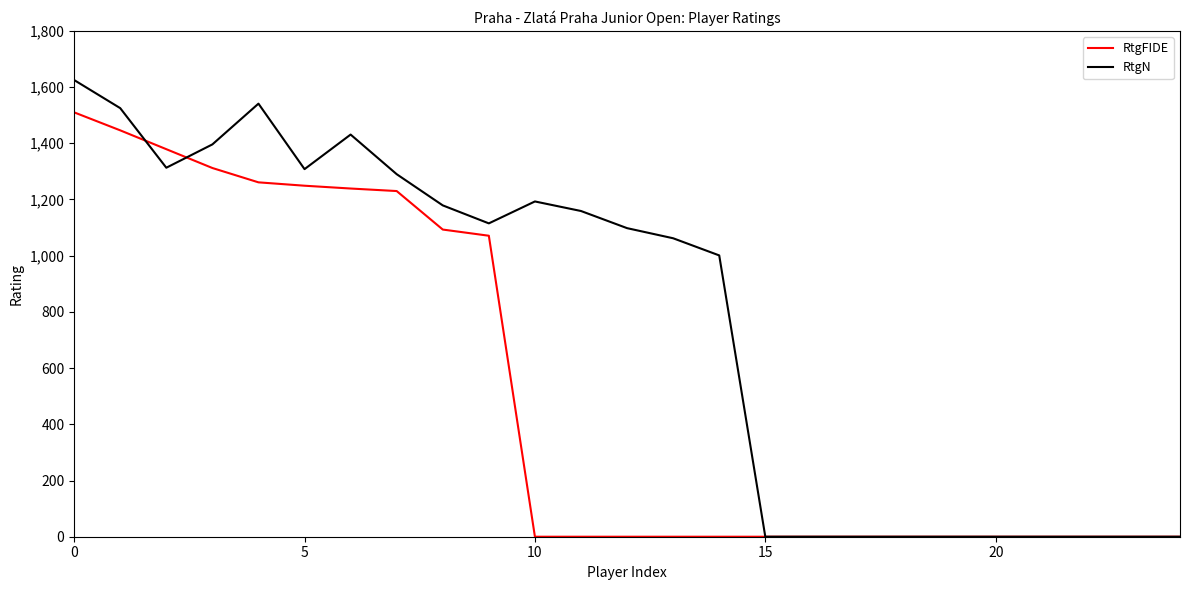

Rank the series by their average value, from lowest to highest.

RtgFIDE, RtgN